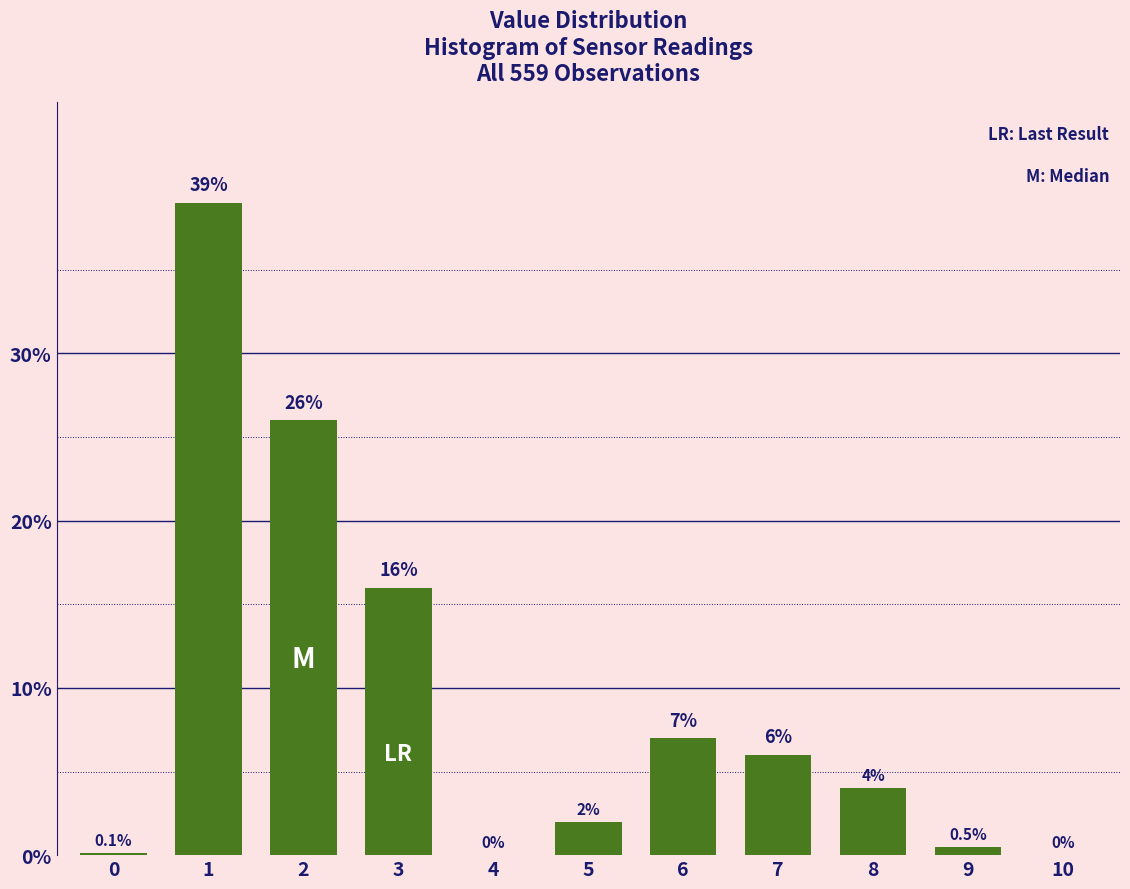

Reading right to left, extract all data points from this chart.

10=0.0	9=0.5	8=4.0	7=6.0	6=7.0	5=2.0	4=0.0	3=16.0	2=26.0	1=39.0	0=0.1